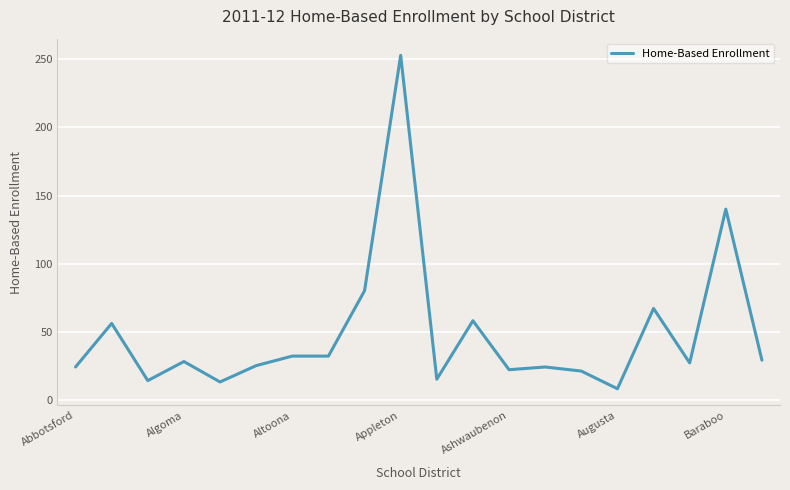

What is the difference between the maximum and minimum values?

245